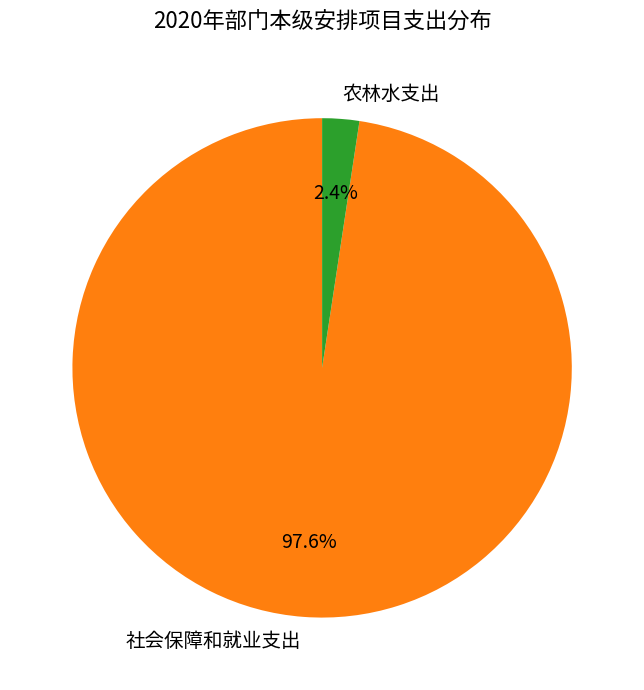

Combined, do 农林水支出 and 社会保障和就业支出 account for over 50%?

Yes